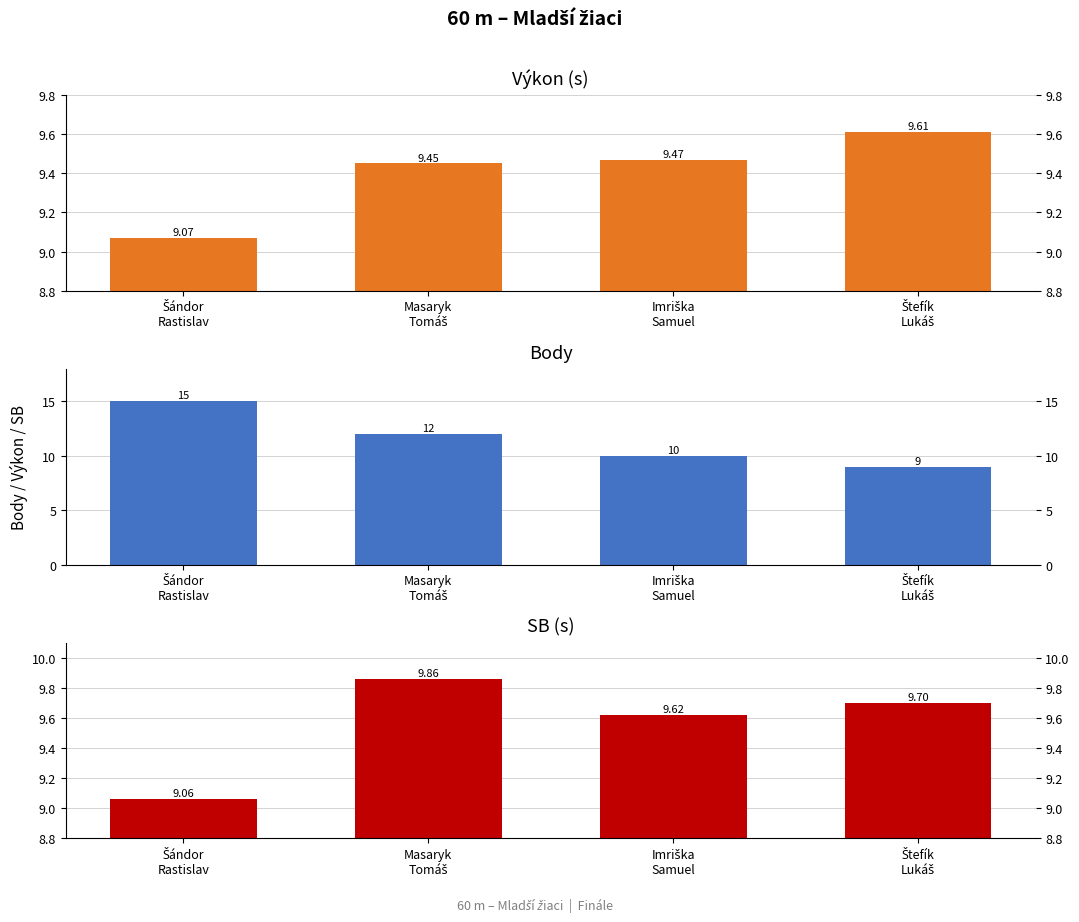

Which label corresponds to the largest value in the chart?

Šándor
Rastislav